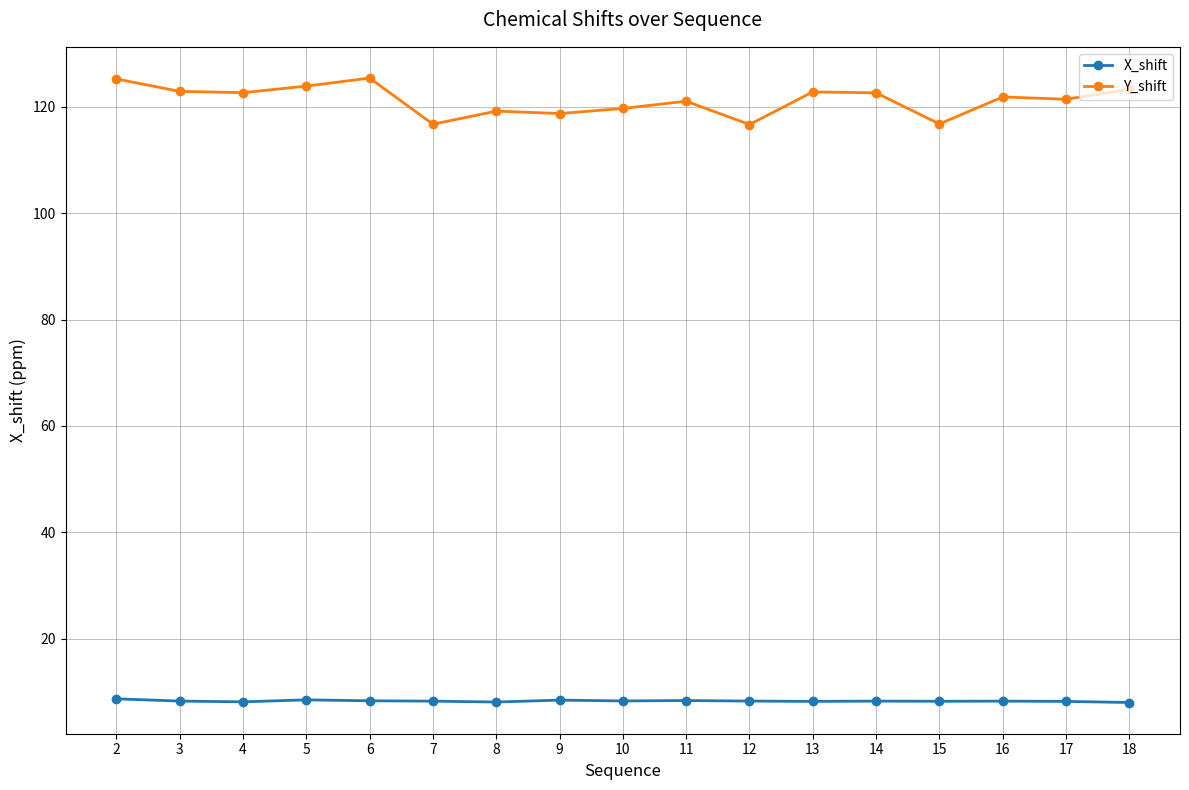

How many data points does each series have?

17